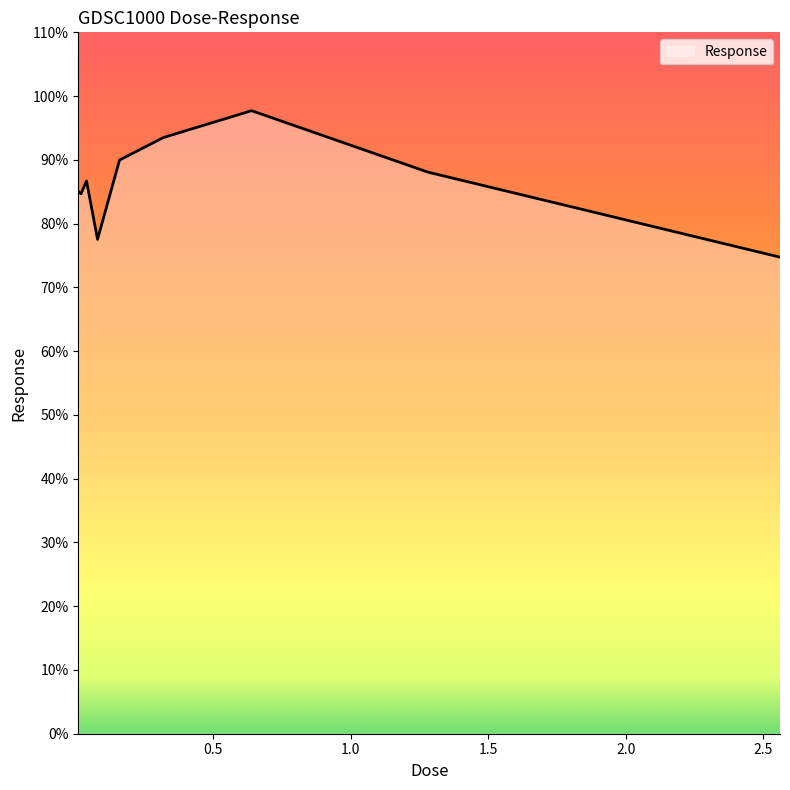

What is the difference between the second highest and second lowest values?

16.0